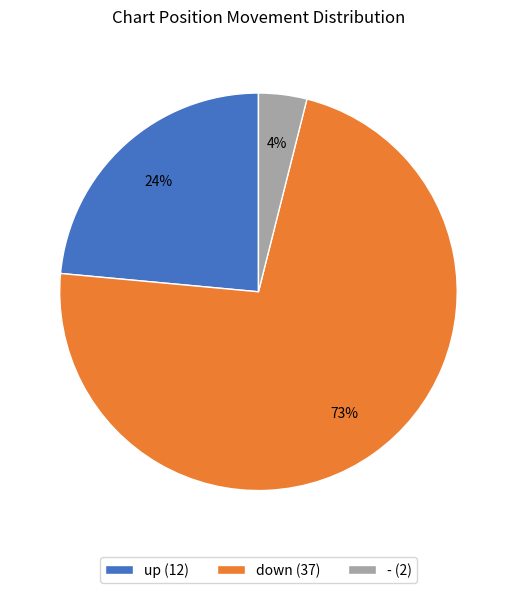

To the nearest percent, what is the difference between the up (12) and - (2) slice percentages?

20%